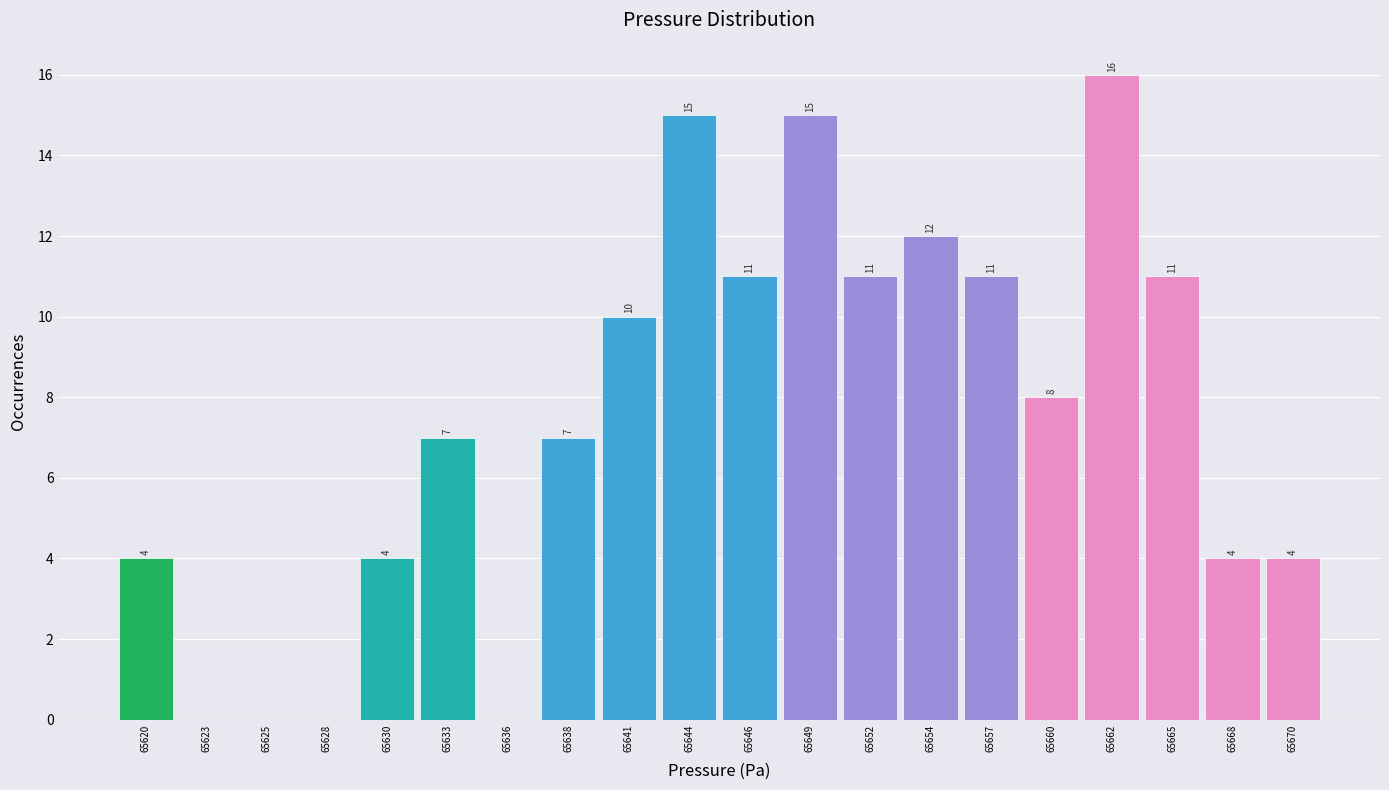

Reading right to left, what are all the values shown in this chart?

65670=4	65668=4	65665=11	65662=16	65660=8	65657=11	65654=12	65652=11	65649=15	65646=11	65644=15	65641=10	65638=7	65636=0	65633=7	65630=4	65628=0	65625=0	65623=0	65620=4